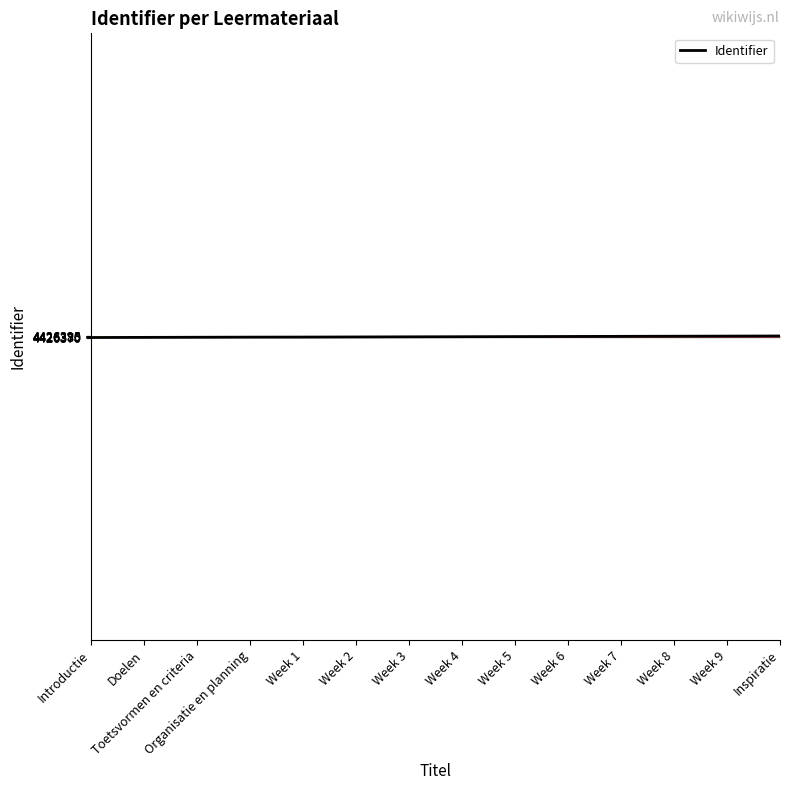

What is the smallest value displayed?

4426370